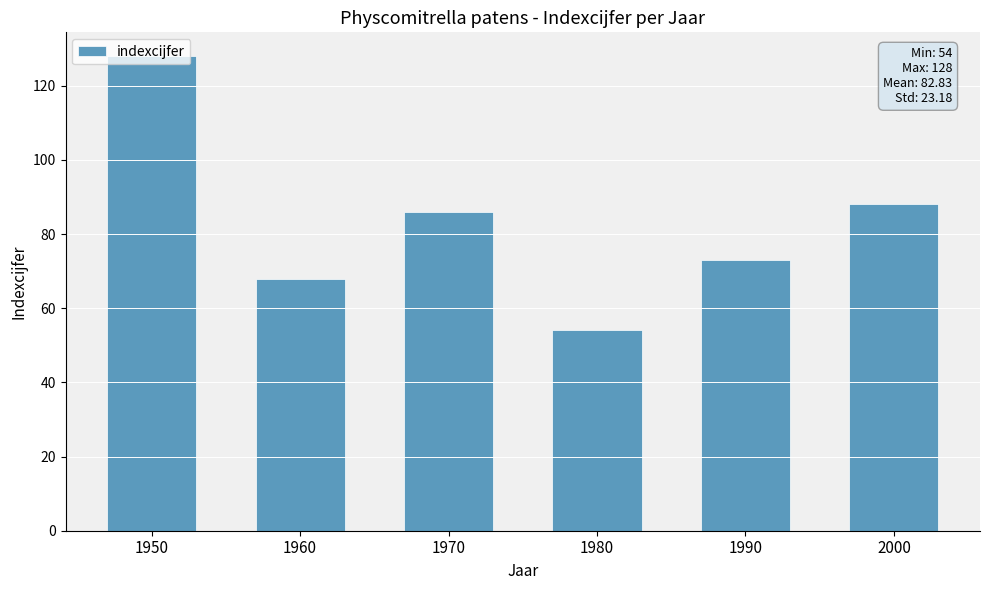

Approximately how many times larger is the value at 1980 compared to 1950?

0.4